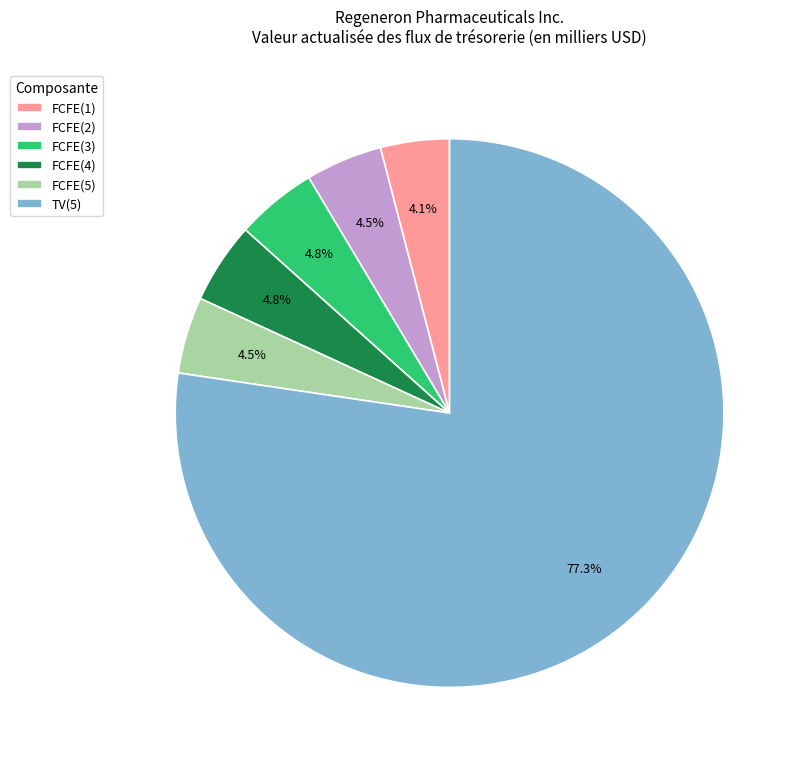

Count the number of slices in the pie.

6